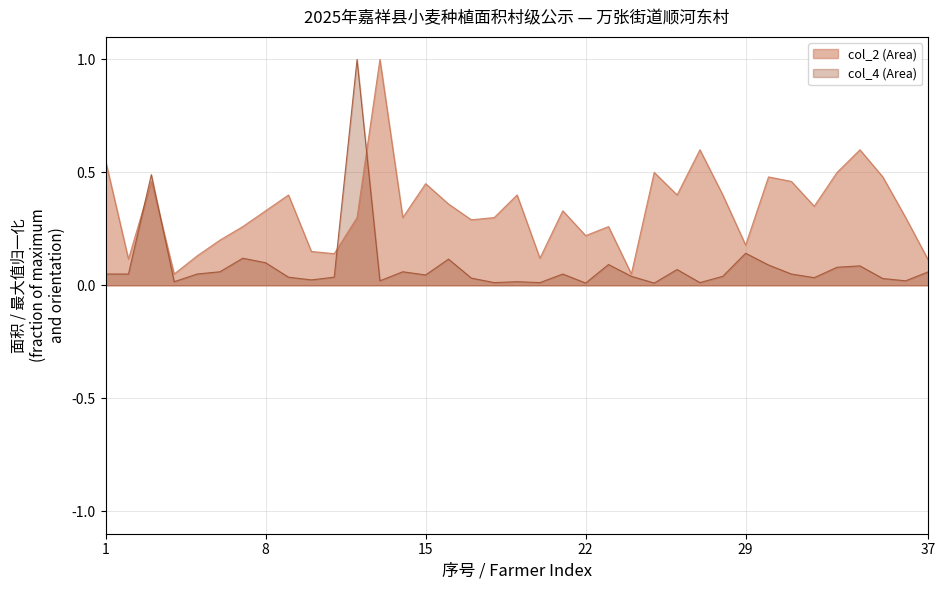

True or false: col_4 (Area) has more than 1 points higher than both neighbors.

True